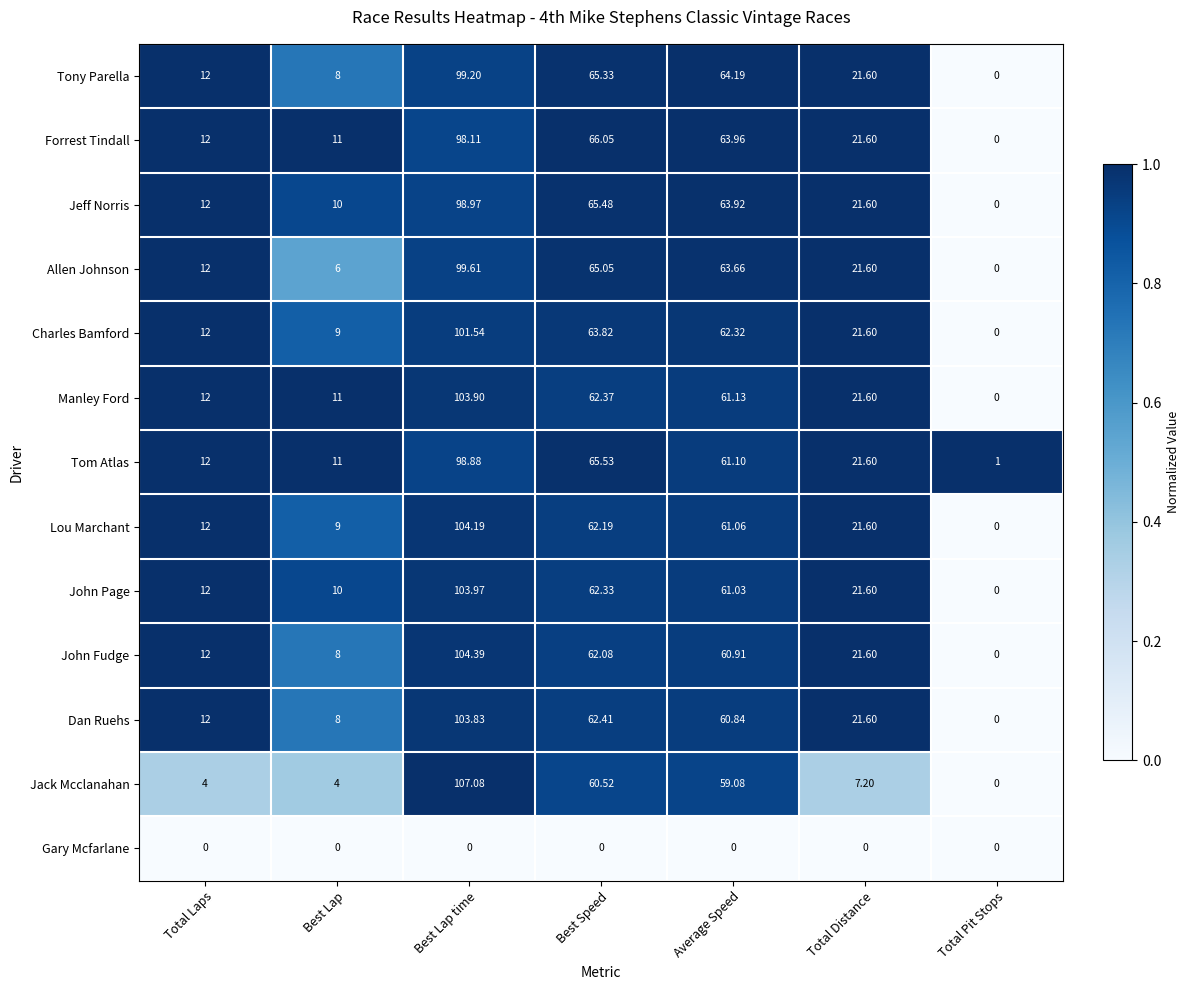

Rank the series by their maximum value, from highest to lowest.

Jack Mcclanahan, John Fudge, Lou Marchant, John Page, Manley Ford, Dan Ruehs, Charles Bamford, Allen Johnson, Tony Parella, Jeff Norris, Tom Atlas, Forrest Tindall, Gary Mcfarlane